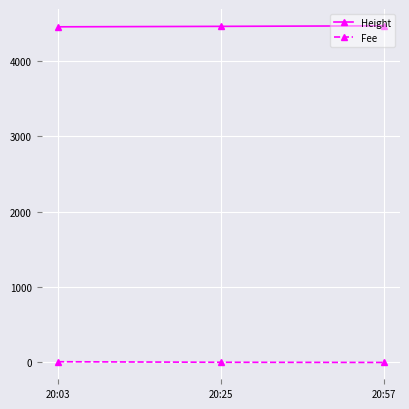

At 20:25, list the series in order from largest to smallest.

Height, Fee